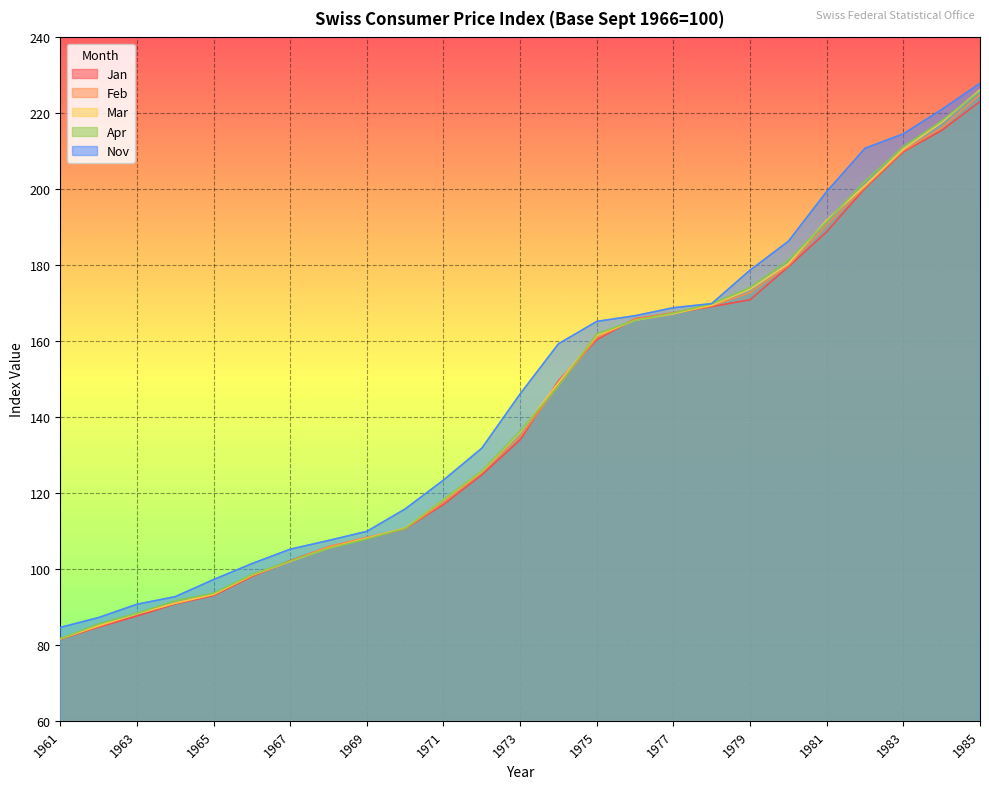

At which label does Apr first exceed 136?

1973